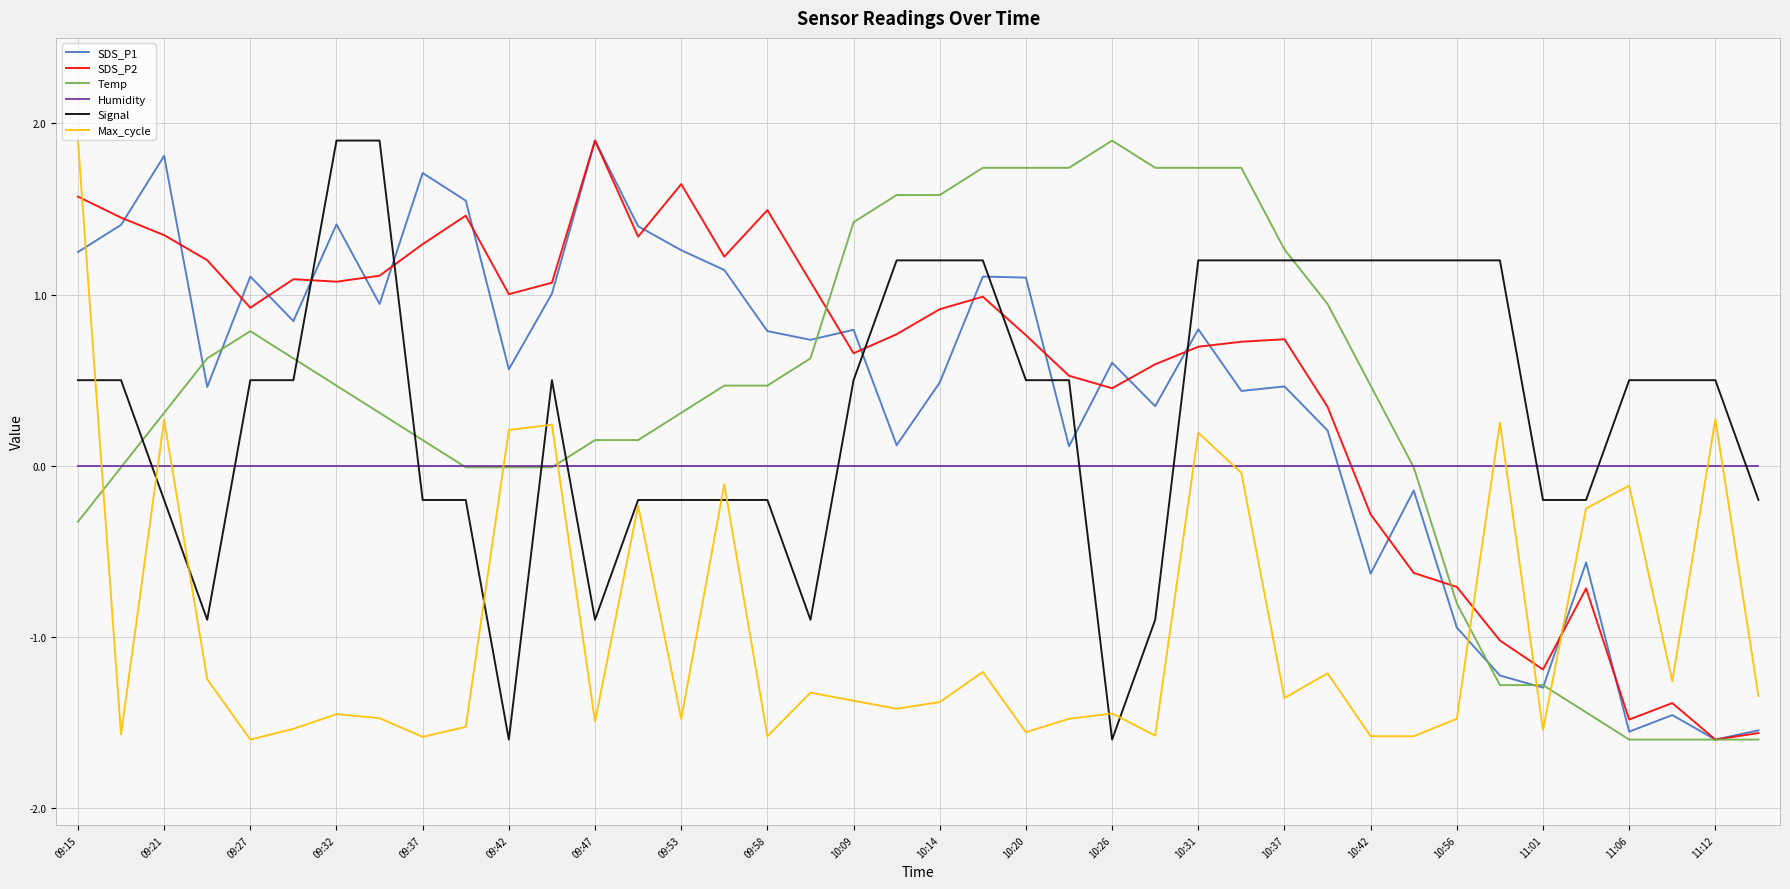

True or false: SDS_P1 and Temp intersect in this chart.

True